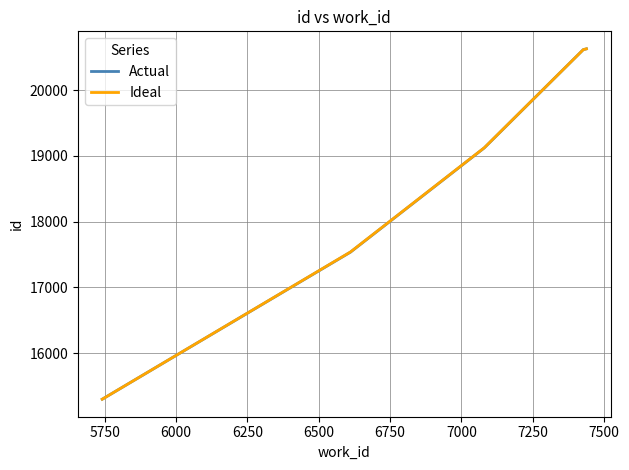

What is the minimum value shown in the chart?

15297.0